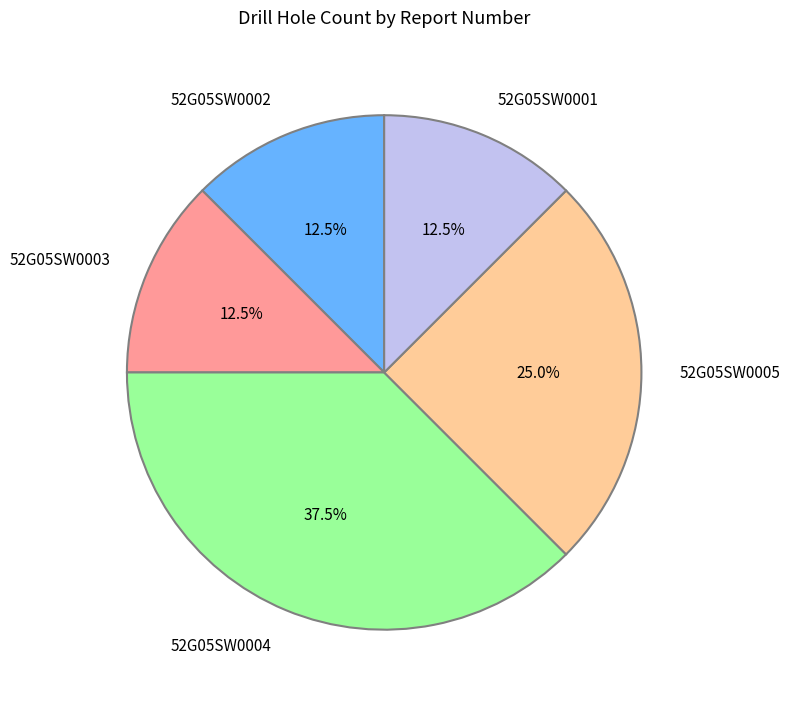

How many segments does this pie chart have?

5